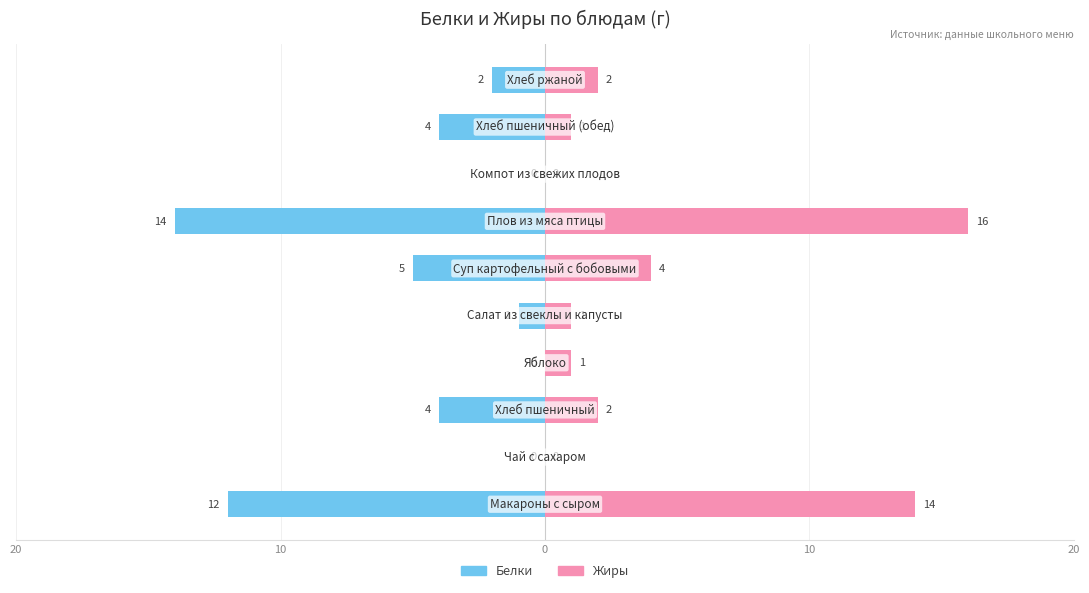

What is the difference between the highest and lowest values at 6?

30